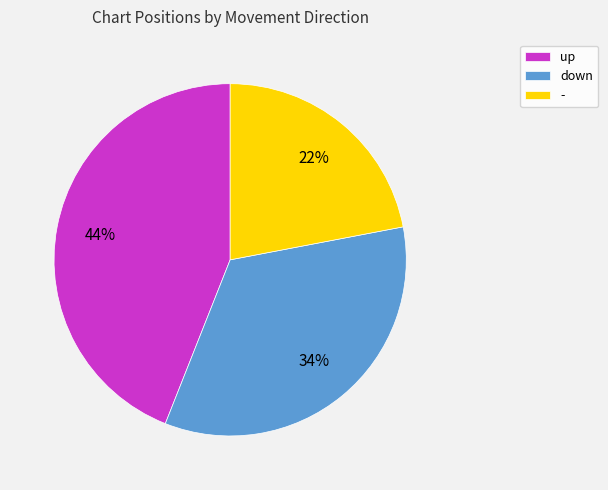

Does down represent more than half of the total?

No